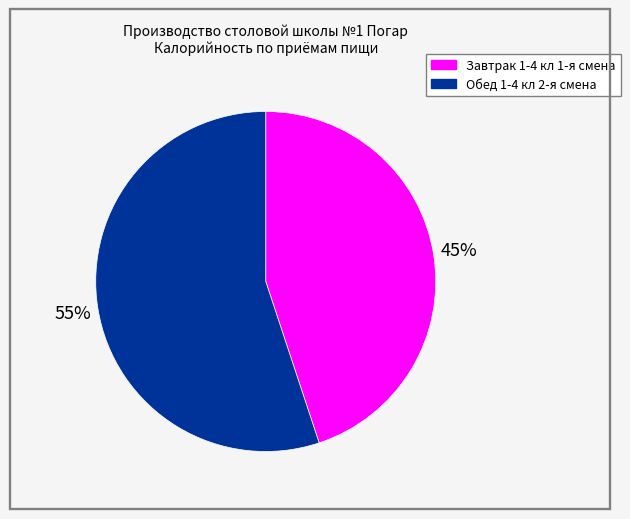

To the nearest percent, what is the combined percentage of Завтрак 1-4 кл 1-я смена and Обед 1-4 кл 2-я смена?

100%